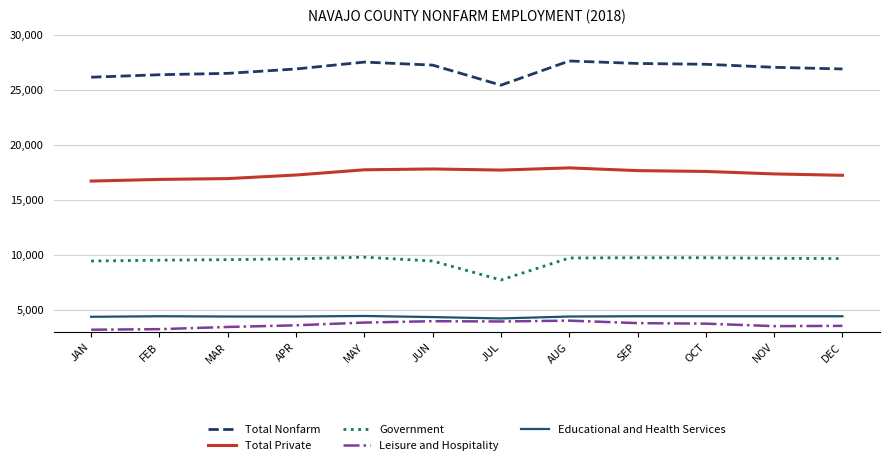

Rank the series at APR from lowest to highest value.

Leisure and Hospitality, Educational and Health Services, Government, Total Private, Total Nonfarm